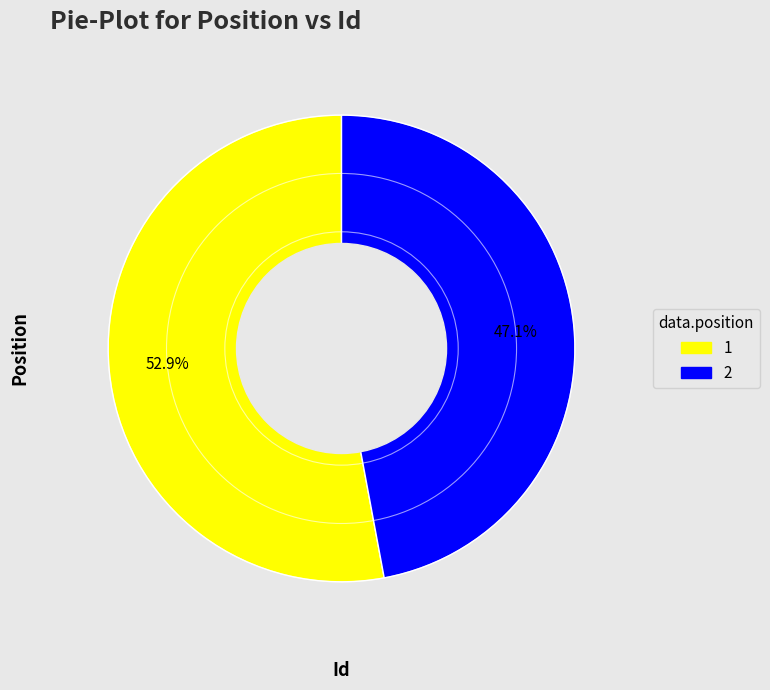

What is the ratio of the value at 2 to the value at 1?

0.9